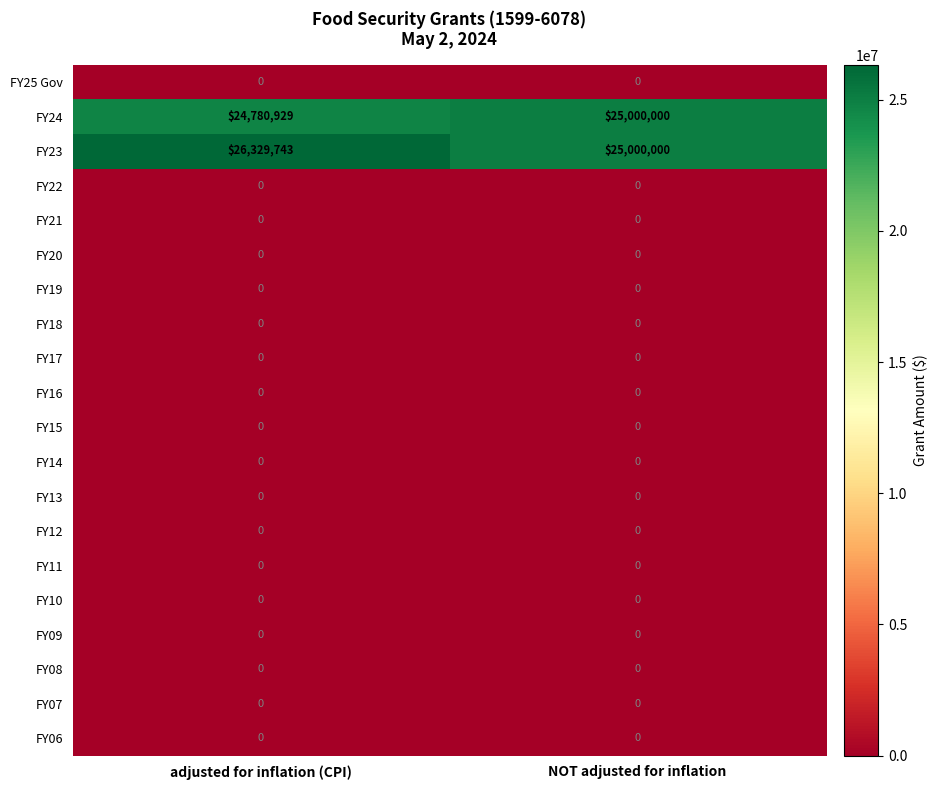

What is the total value across all series at adjusted for inflation (CPI)?

51110672